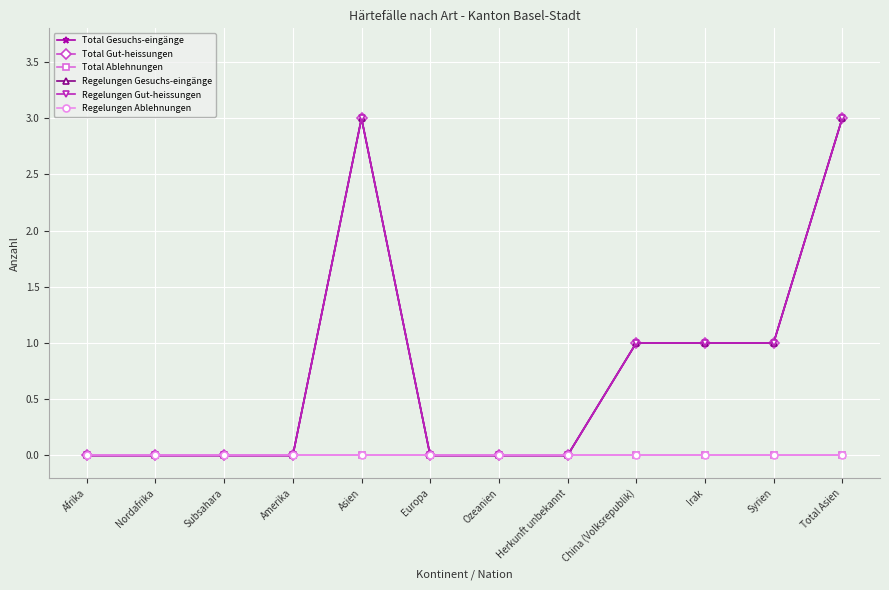

True or false: Total Gut-heissungen and Total Gesuchs-eingänge cross at least once.

False